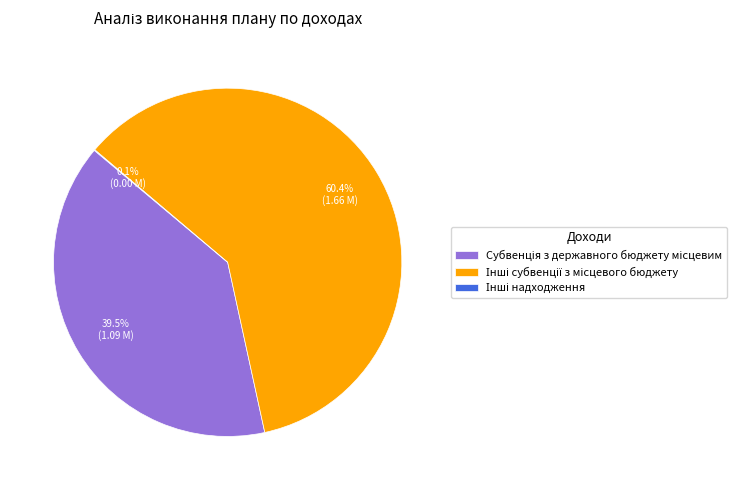

Is there any slice that represents more than half of the pie?

Yes